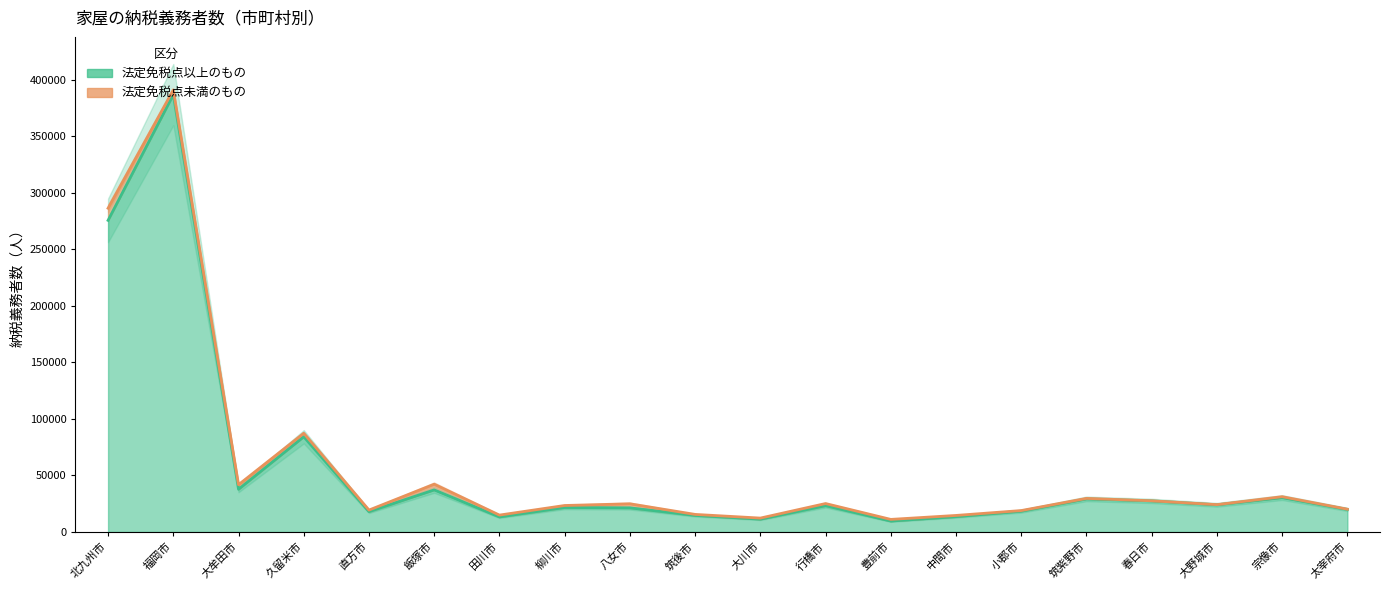

What is the difference between the maximum and minimum values?

377037